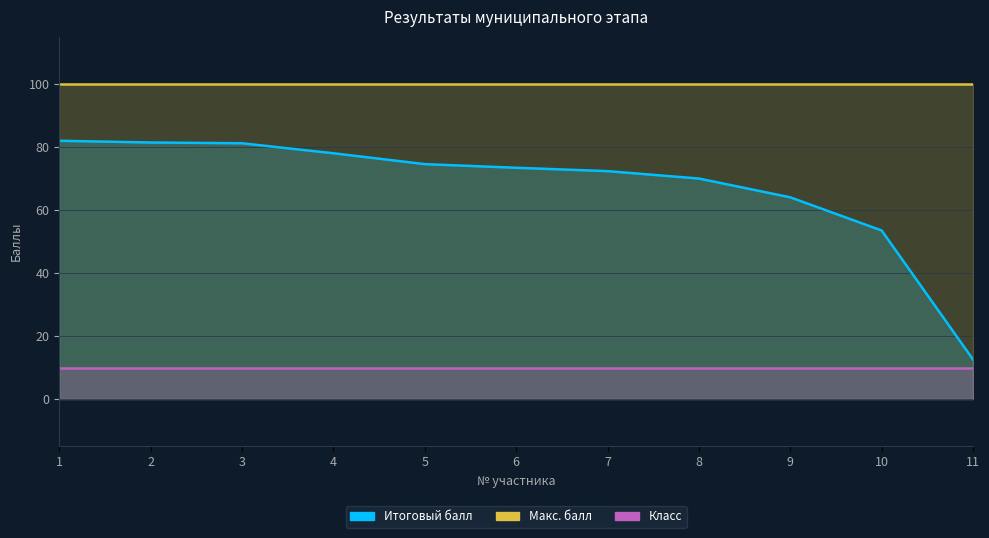

Is it true that Макс. балл equals 100.0 at 10?

True